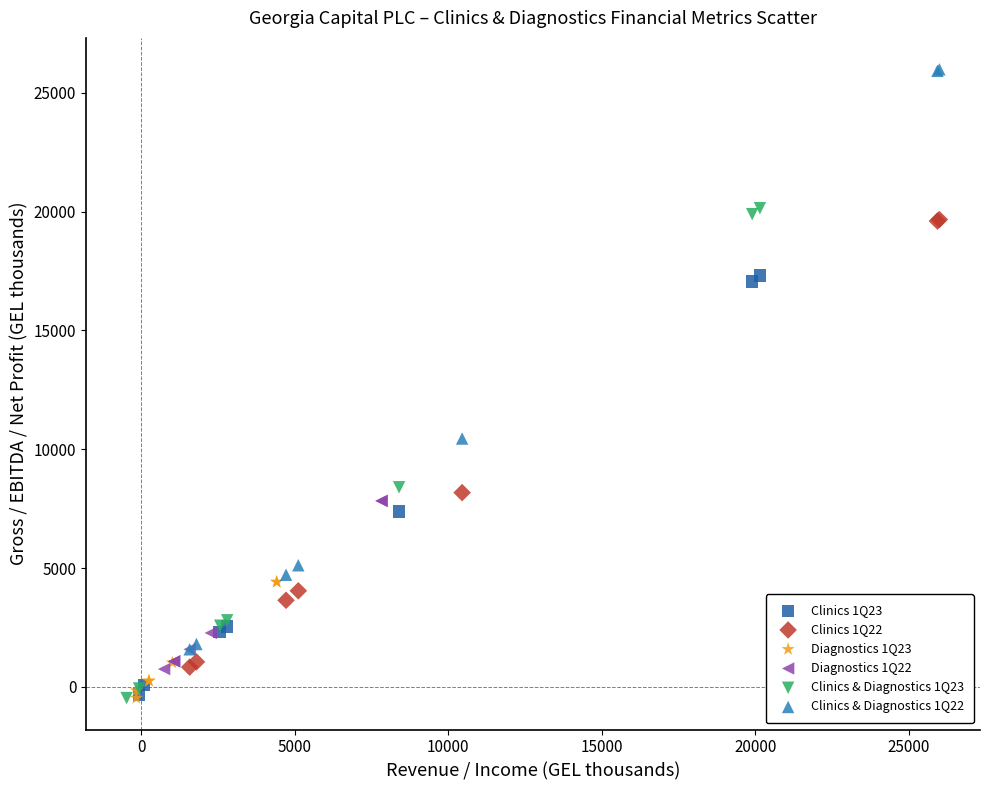

Which series reaches the maximum Y coordinate?

Clinics & Diagnostics 1Q22